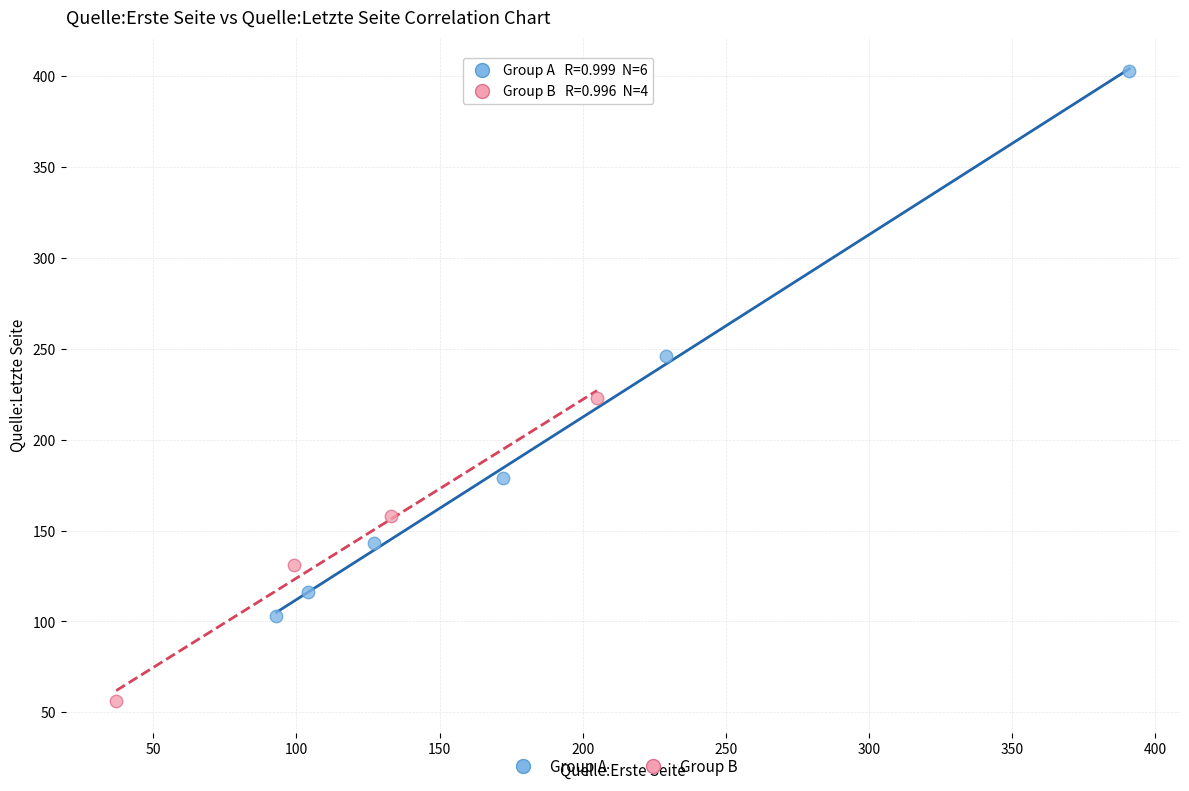

Which series reaches the minimum Y coordinate?

Group B